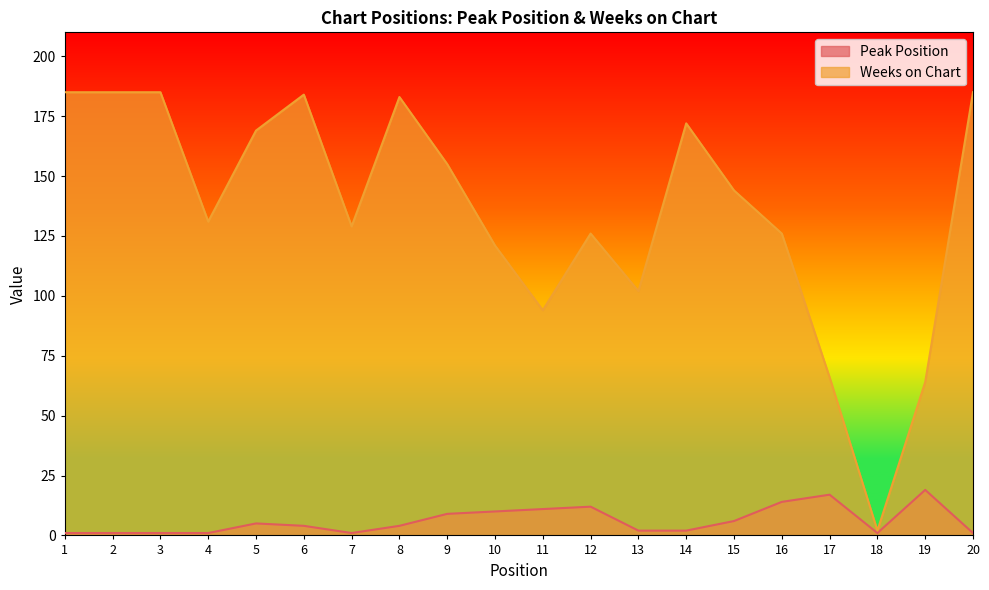

True or false: Weeks on Chart and Peak Position intersect in this chart.

False